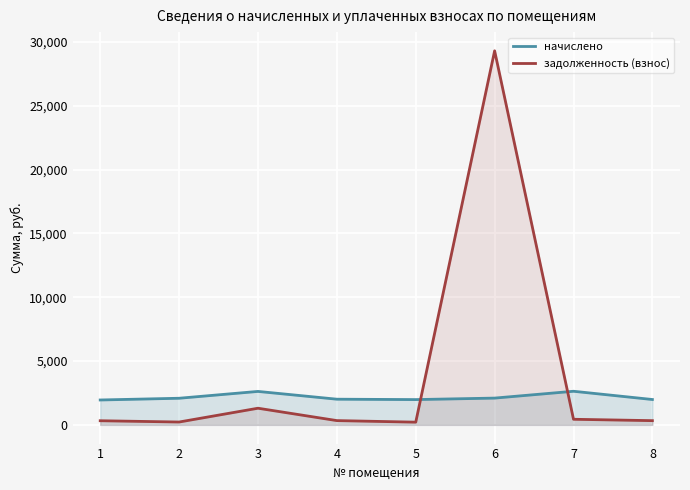

How many lines are shown in the chart?

2